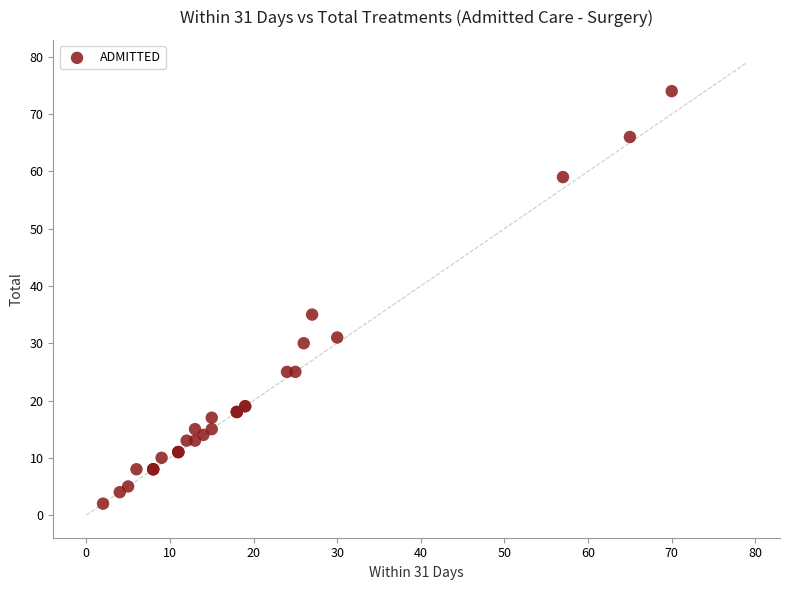

What Y value in the scatter plot is closest to 38?

35